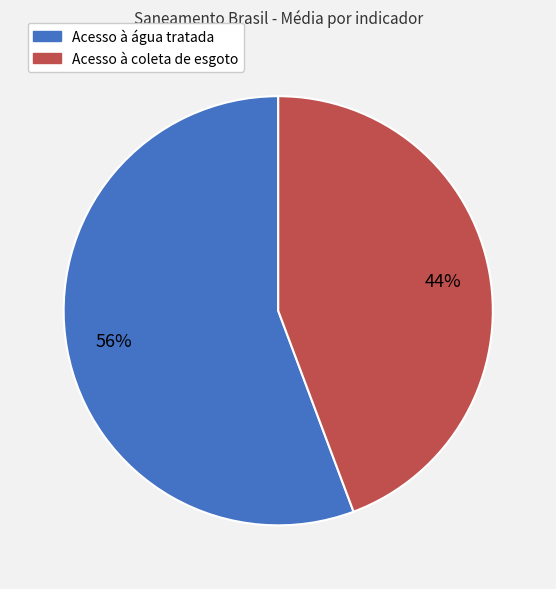

True or false: Acesso à coleta de esgoto accounts for 44% of the total.

True